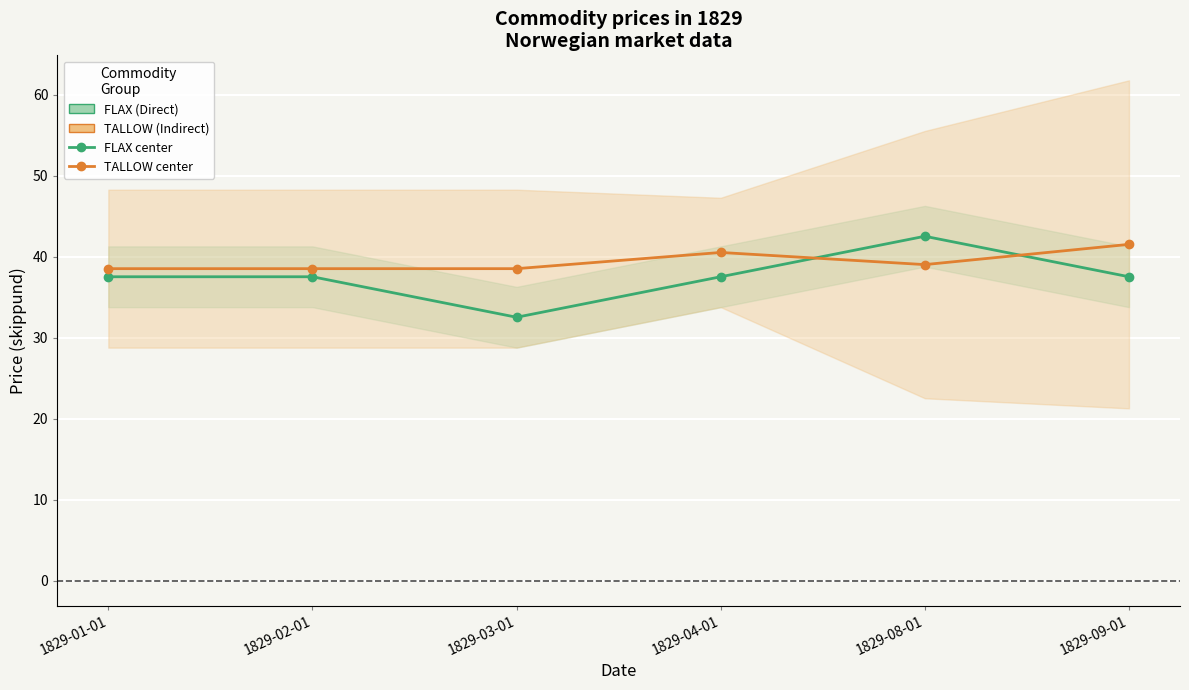

Reading left to right, extract all data points from this chart.

FLAX: 37.5	37.5	32.5	37.5	42.5	37.5
TALLOW: 38.5	38.5	38.5	40.5	39.0	41.5